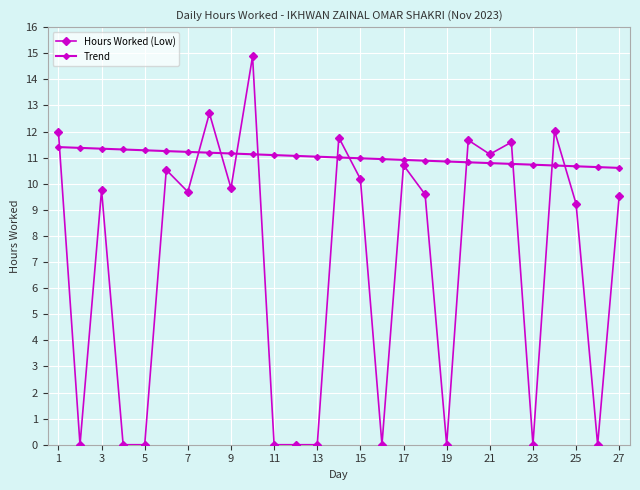

How many lines are shown in the chart?

2